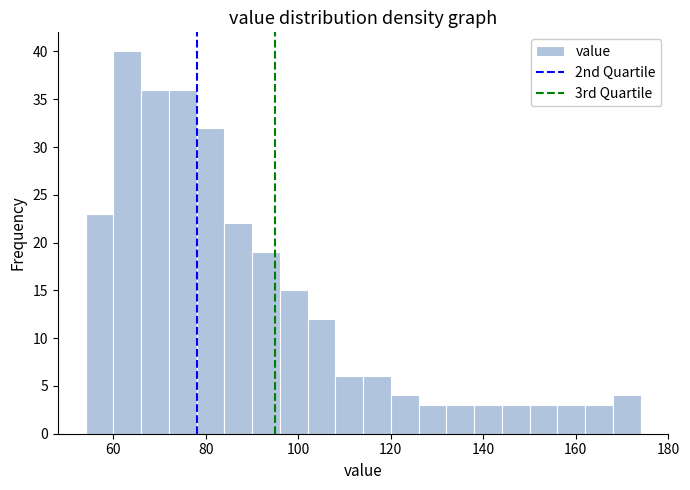

Read against the x-axis, roughly where is the centre of the tallest bar?

64